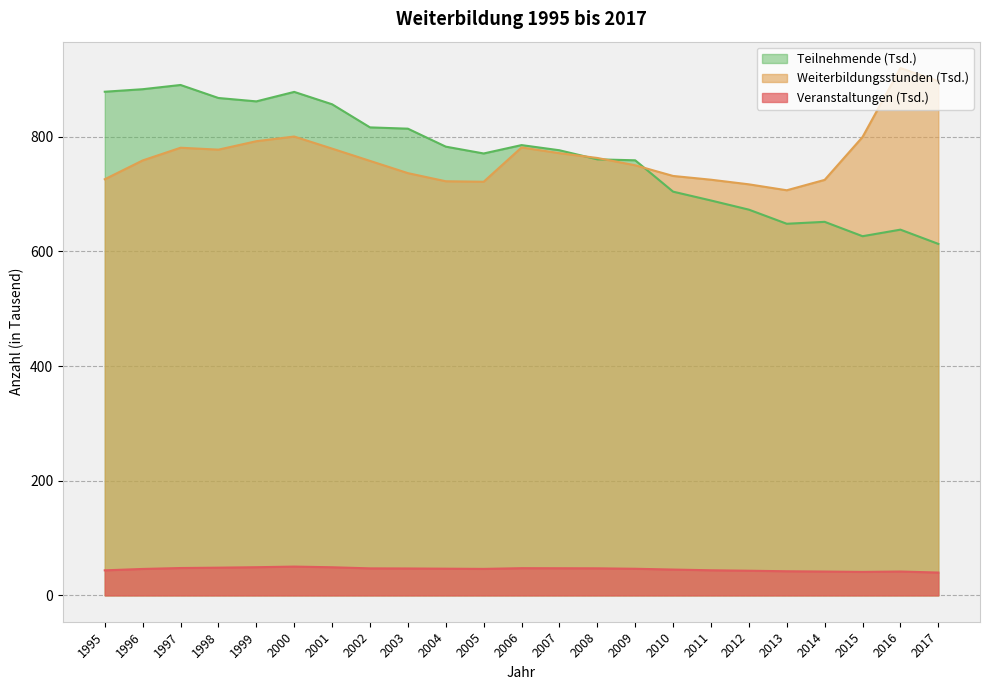

How many data points in Teilnehmende are above 776?

12